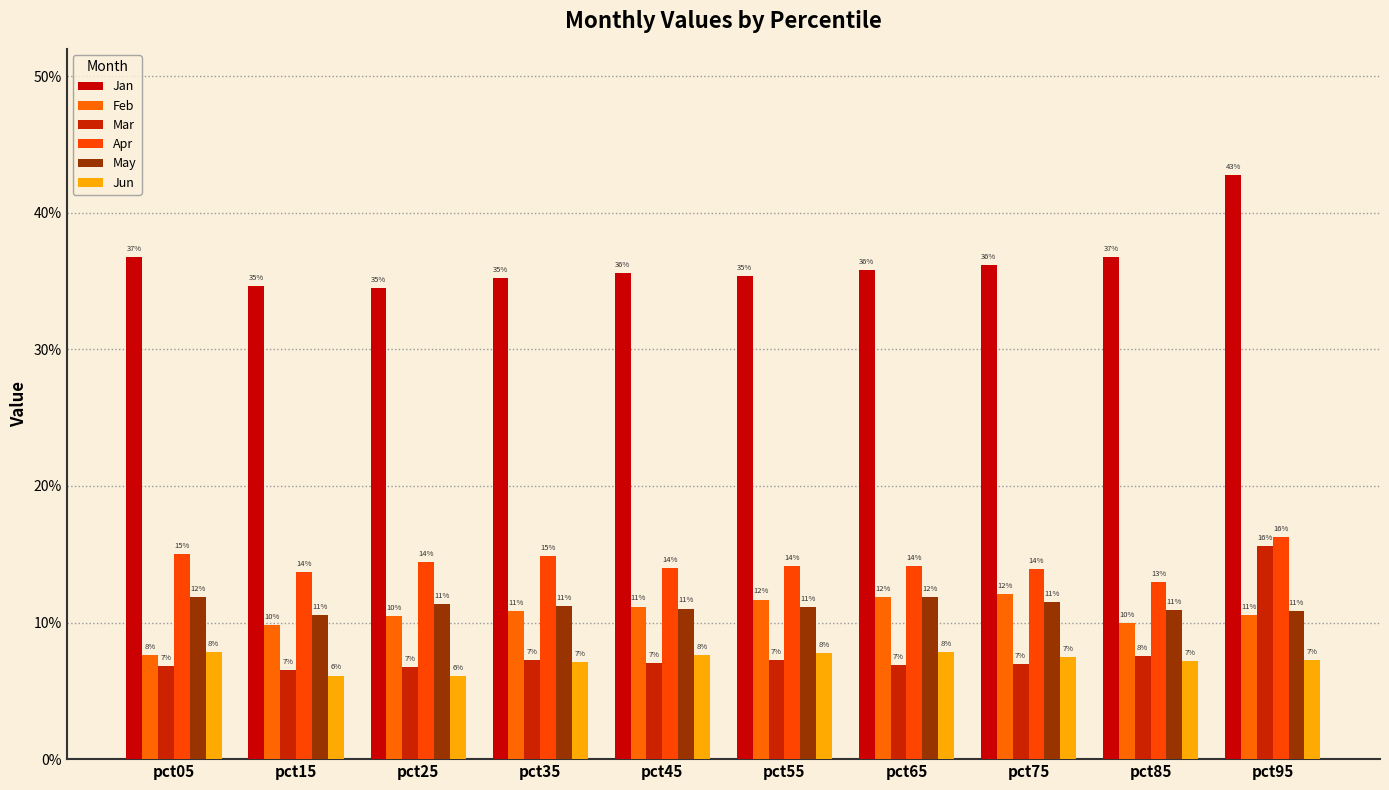

Which category has the highest value in the Jun series?

pct05